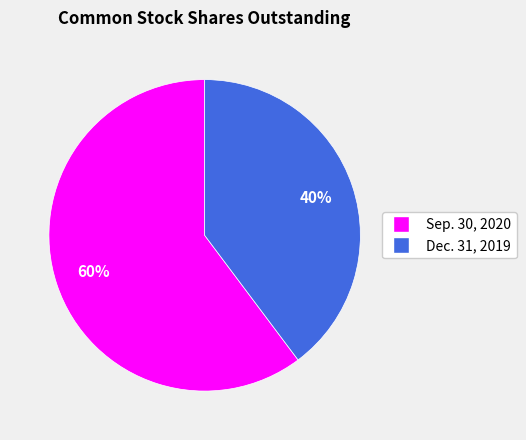

To the nearest percent, what is the combined percentage of Dec. 31, 2019 and Sep. 30, 2020?

100%